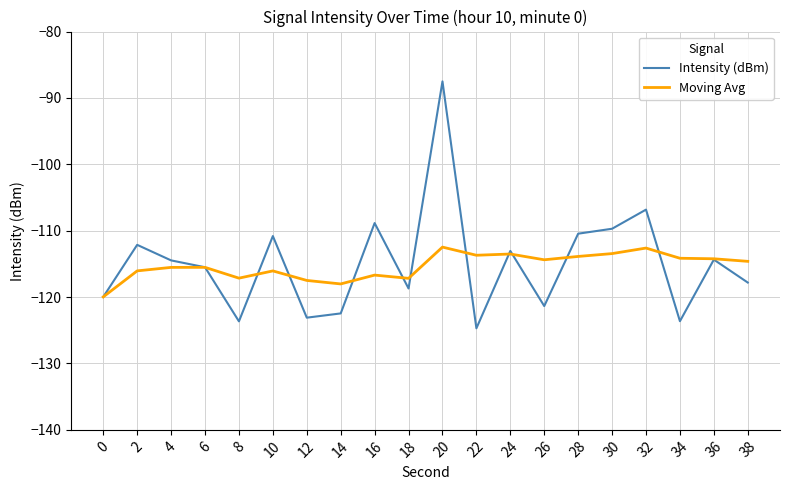

Is it true that Moving Avg equals -113.5 at 24?

True